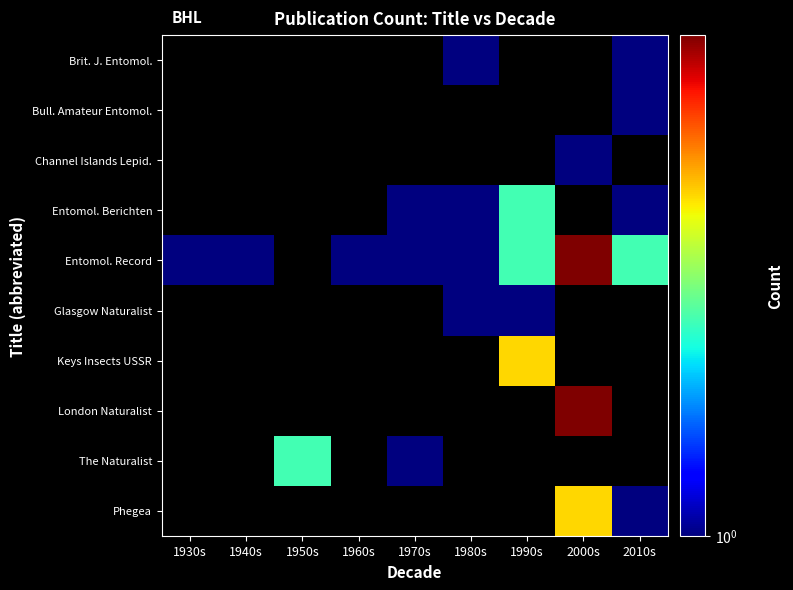

Which label corresponds to the smallest value in the chart?

1980s